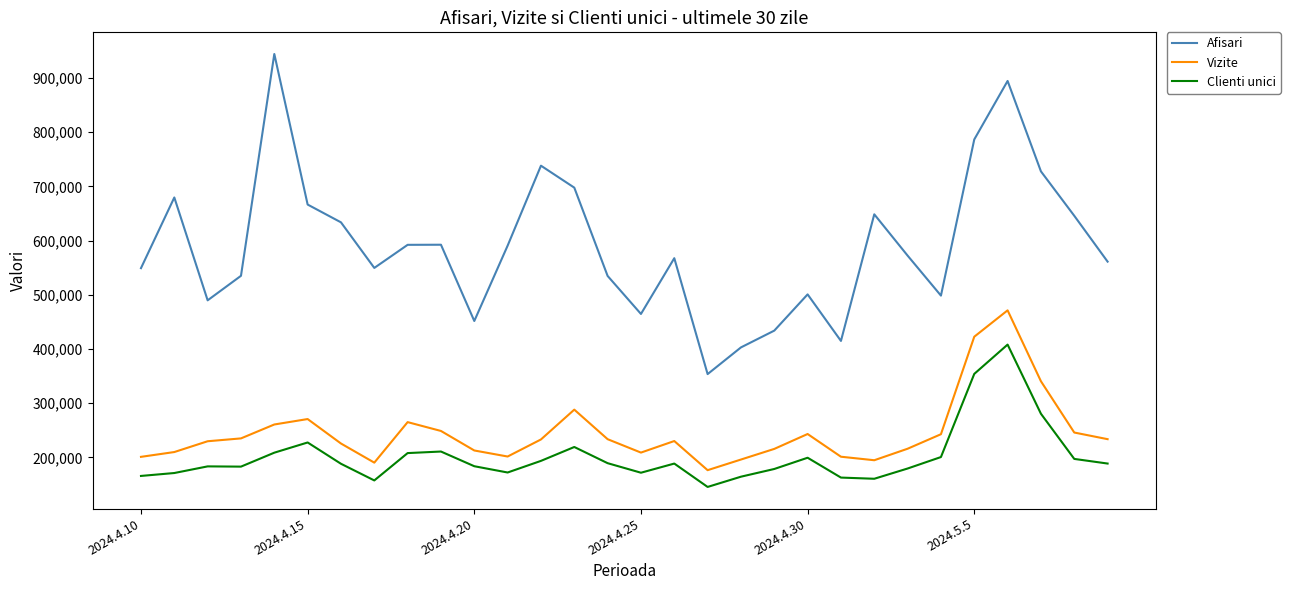

Which series has the largest total across all categories?

Afisari